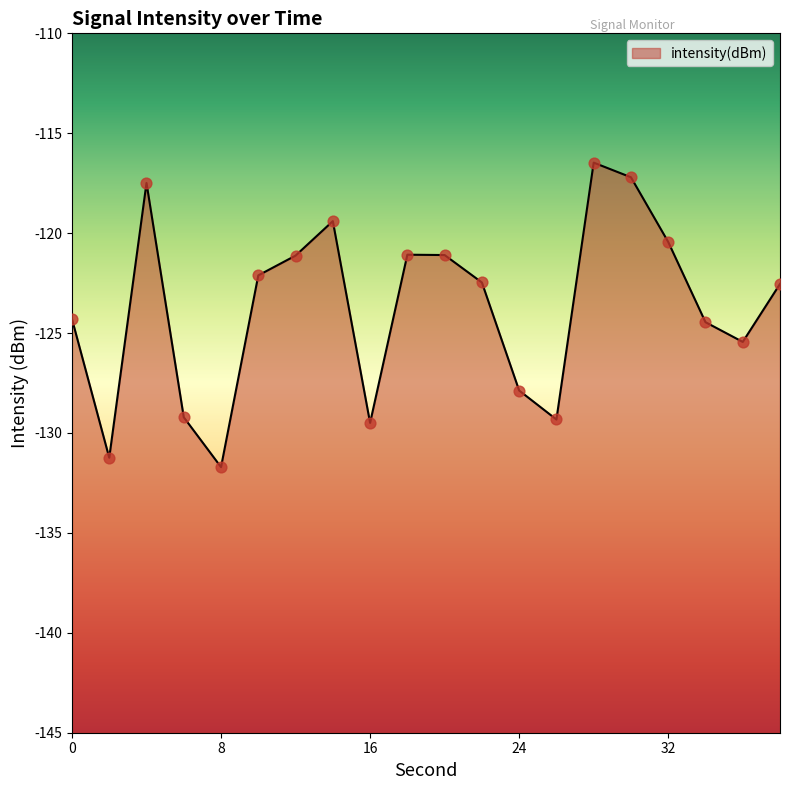

What is the change in value from 22 to 34?

-2.0